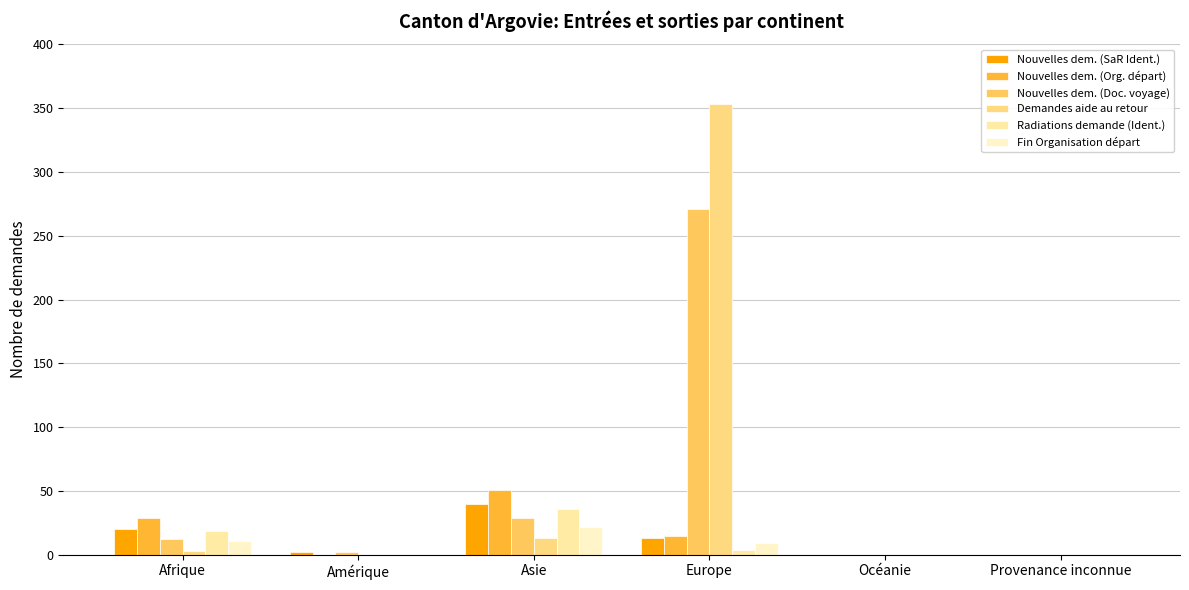

What is the average value of the Nouvelles dem. (Doc. voyage) series?

52